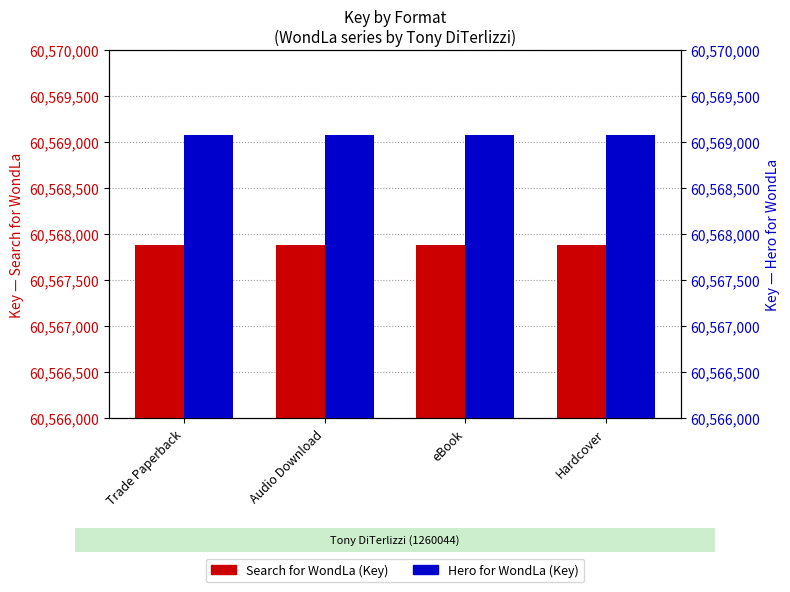

What is the sum of the Hero for WondLa values at eBook and Trade Paperback?

121138160